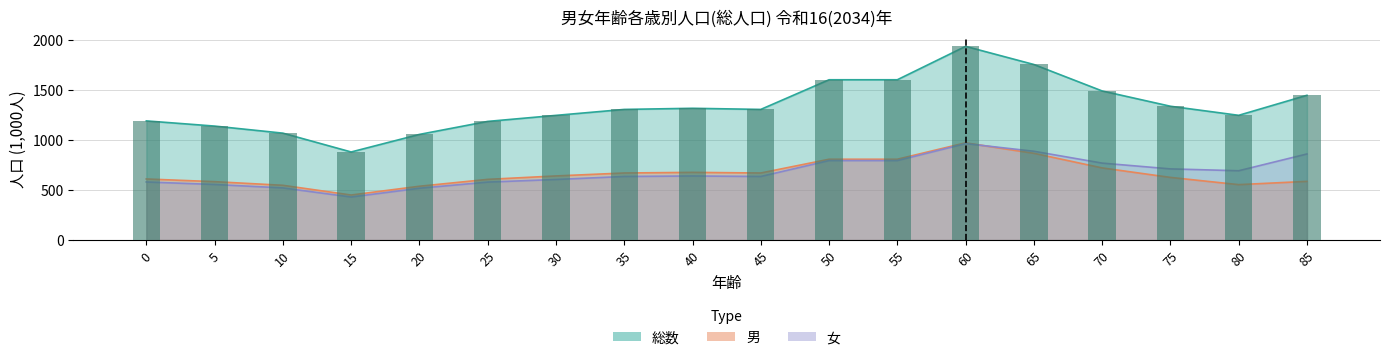

Which series has the largest total across all categories?

総数